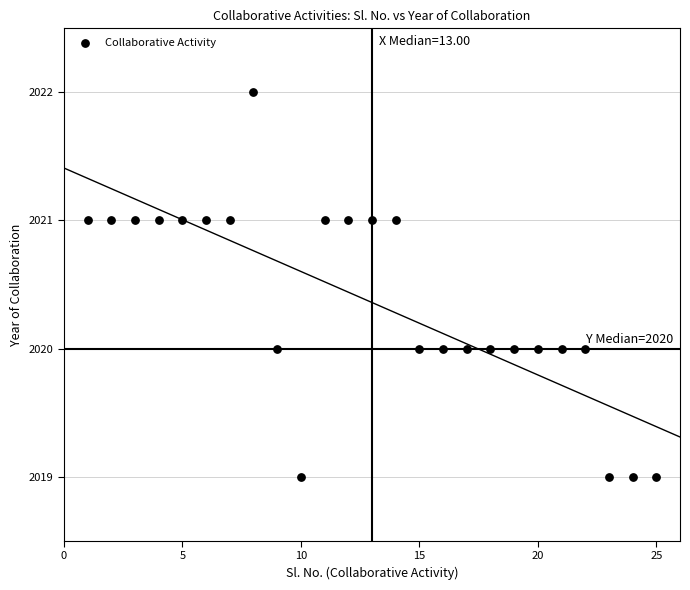

What is the range of Y values (max minus min)?

3